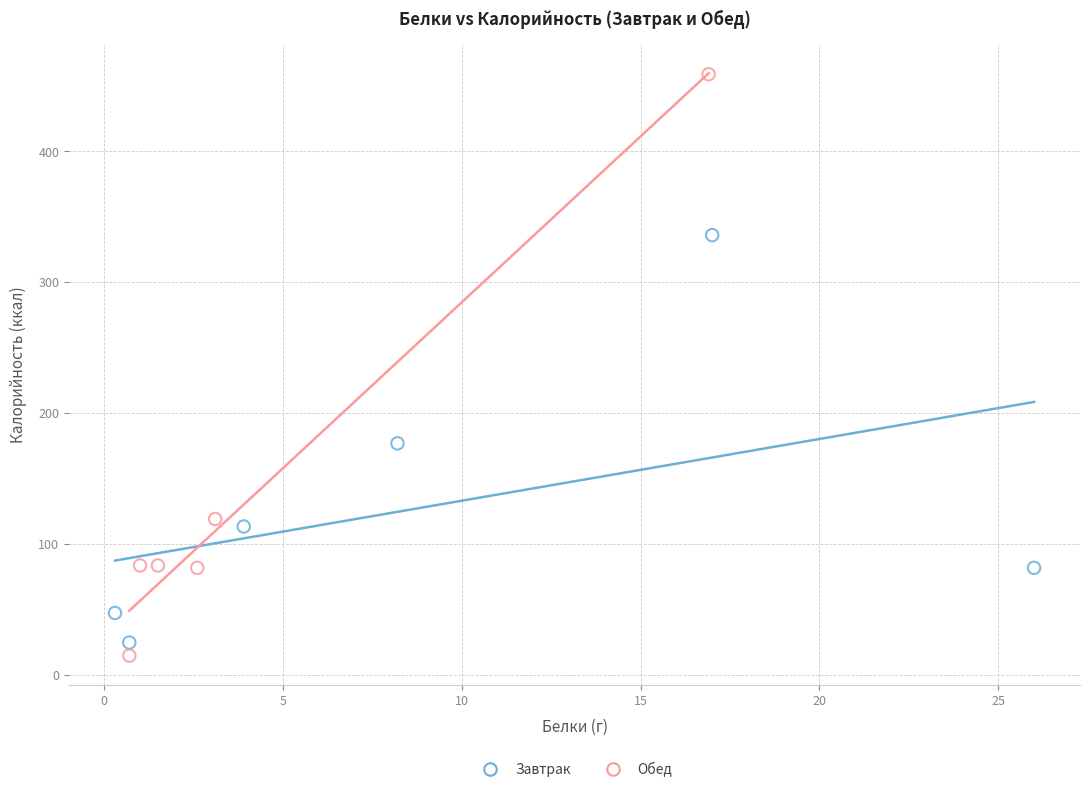

Which series contains the lowest Y value?

Обед